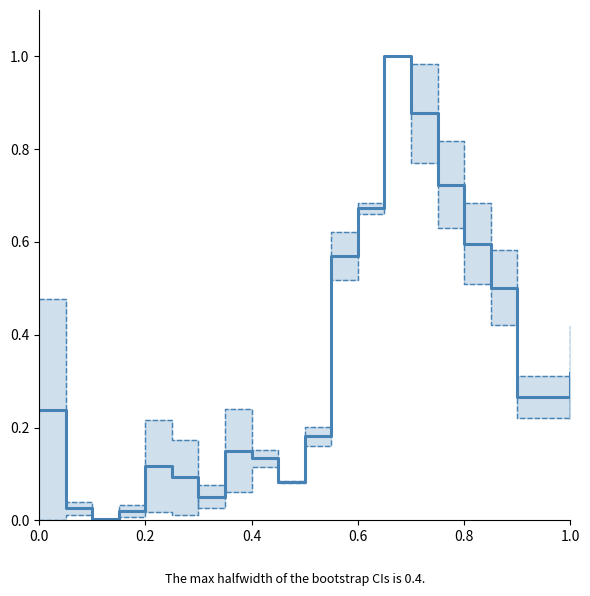

True or false: SDS_P1 upper and SDS_P1 (norm) intersect in this chart.

True